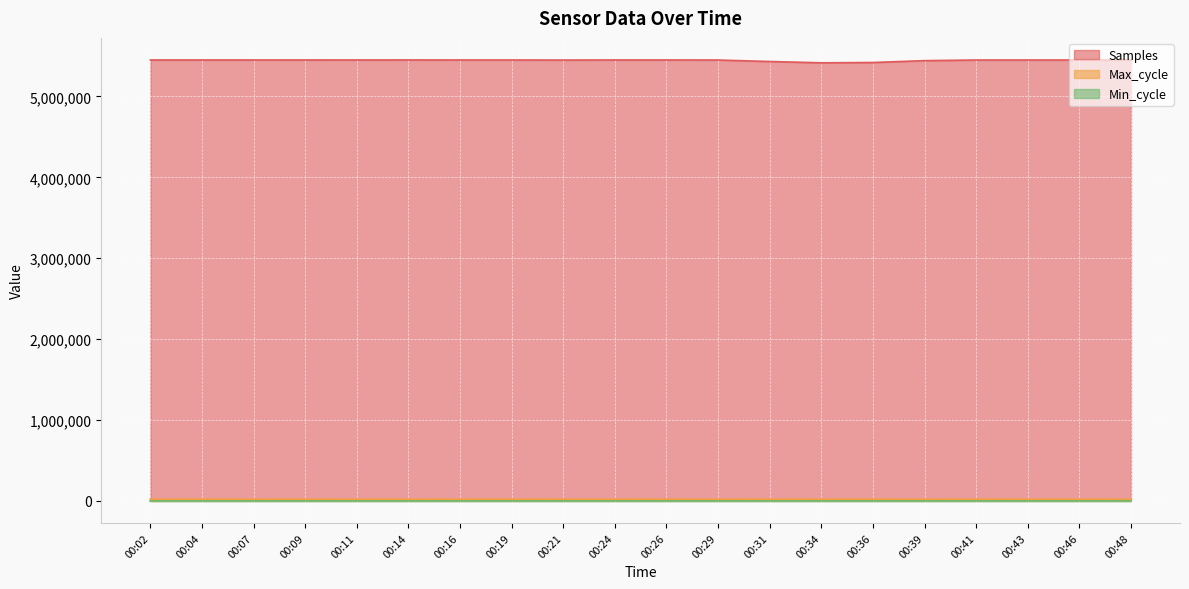

Which series has the largest range (max minus min)?

Samples